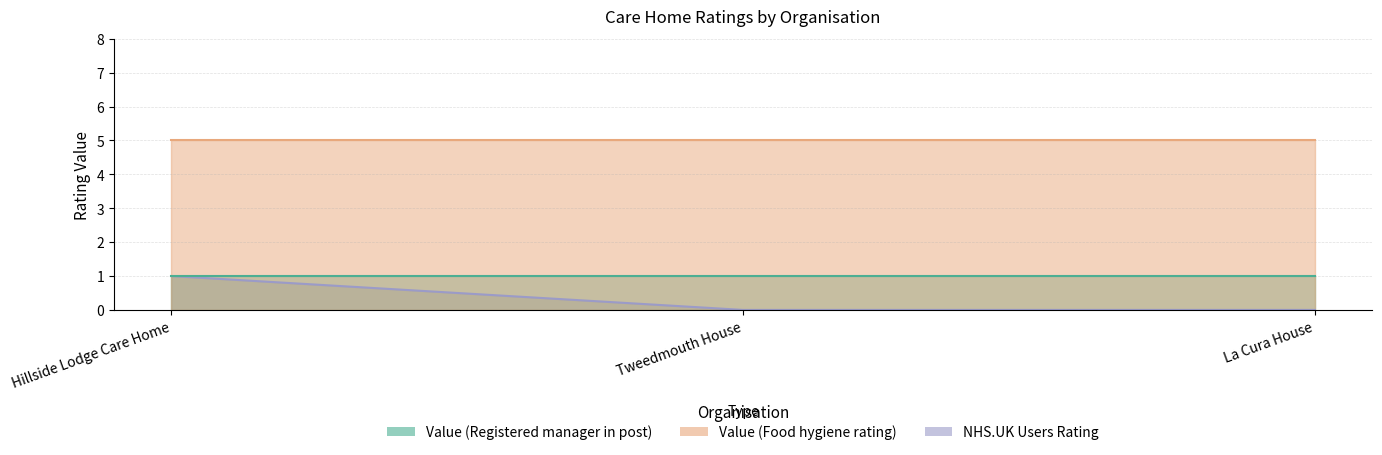

Read the Value (Food hygiene rating) value at La Cura House.

5